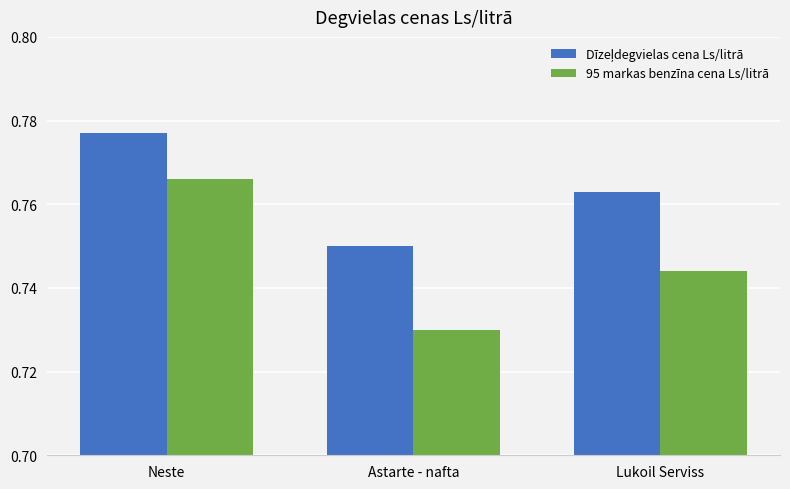

Between Neste and Lukoil Serviss, which series saw the biggest shift?

95 markas benzīna cena Ls/litrā